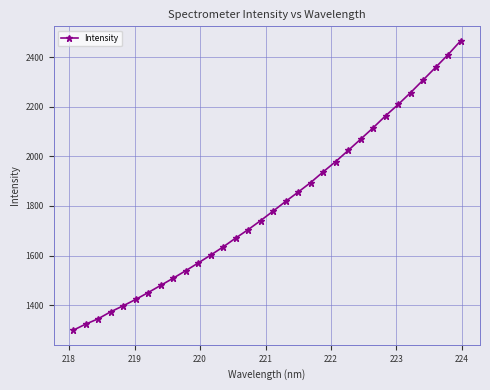

What is the sum of all values?

57708.7